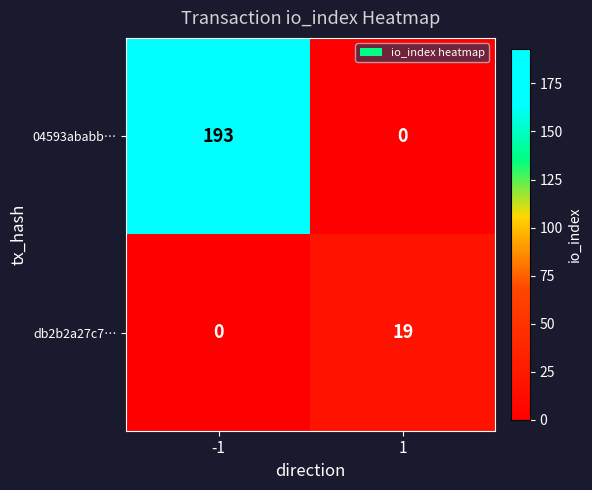

List the series in order of their overall mean, lowest first.

db2b2a27c7…, 04593ababb…